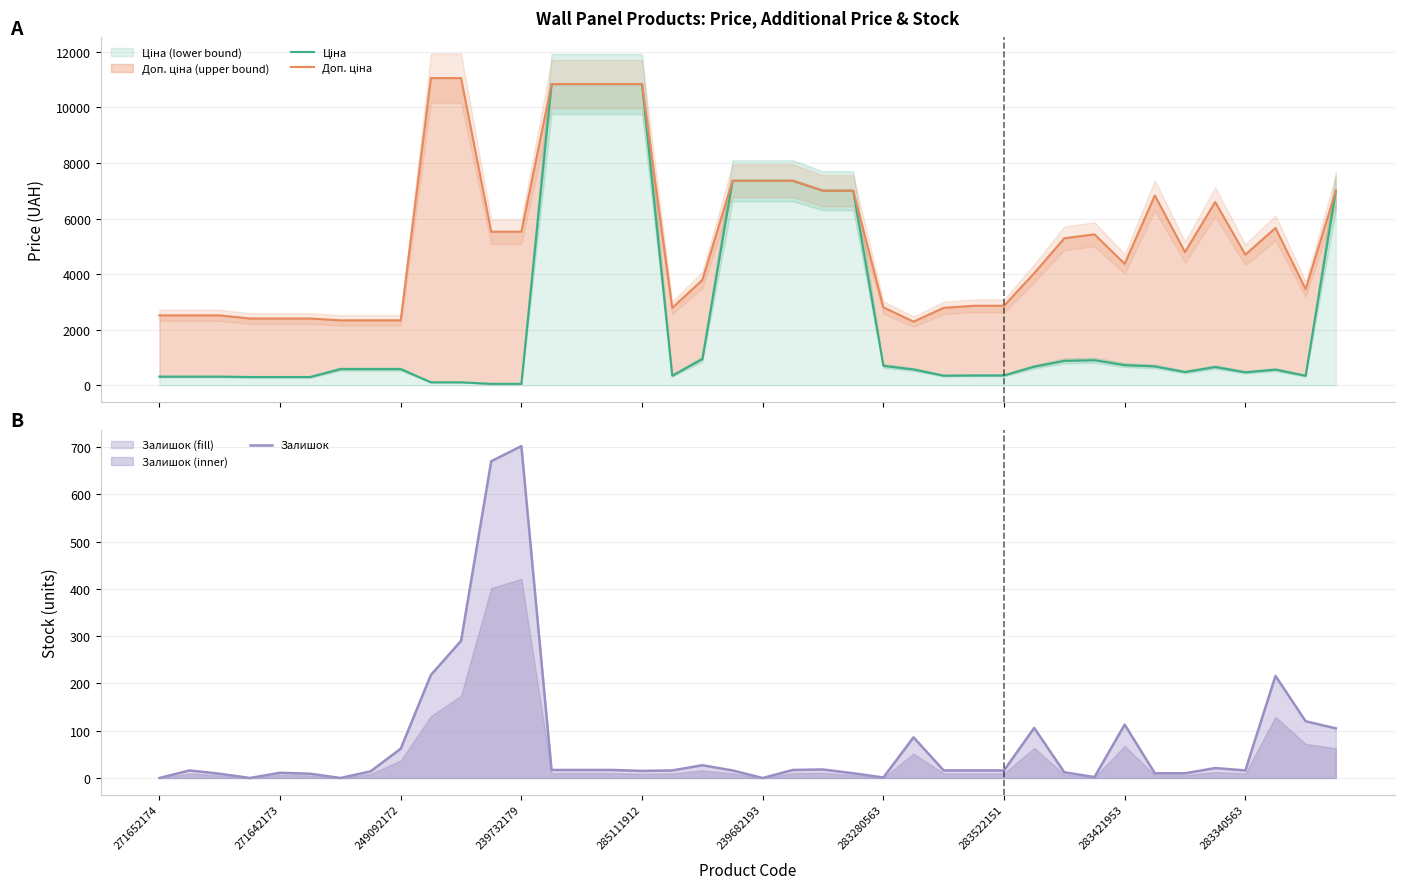

What is the sum of the Залишок values at 239682193 and 15?

26.0